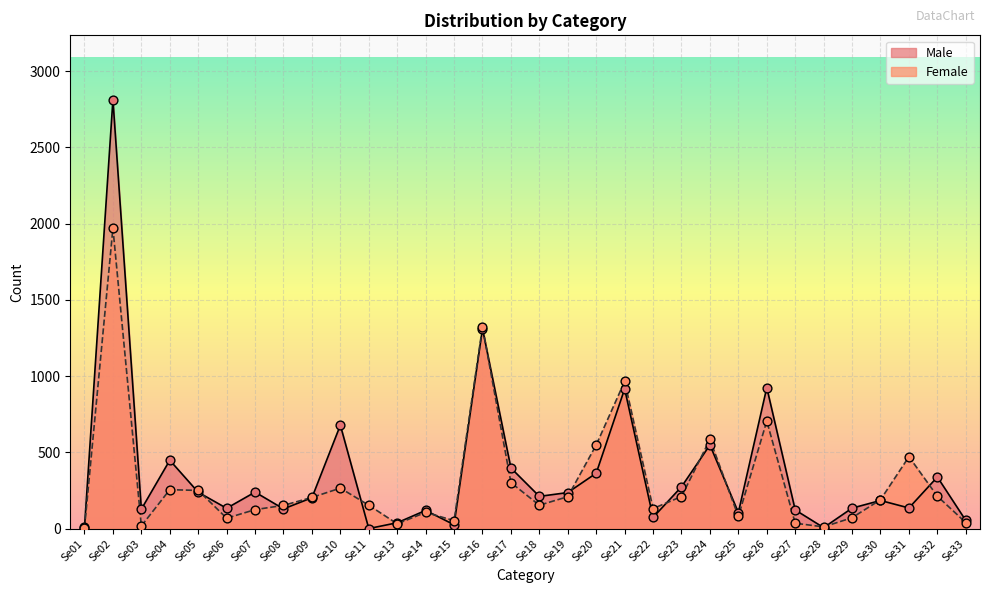

Which series has the widest spread of Y values?

Male